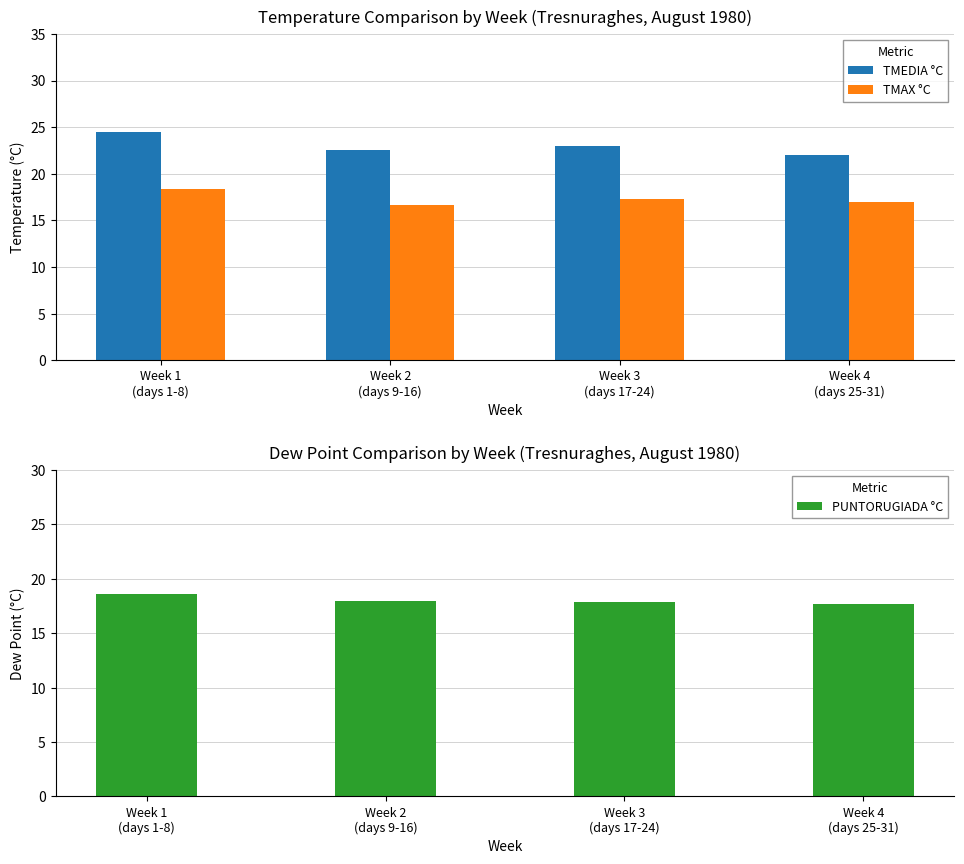

What is the sum of the TMAX °C values at Week 2
(days 9-16) and Week 4
(days 25-31)?

33.6